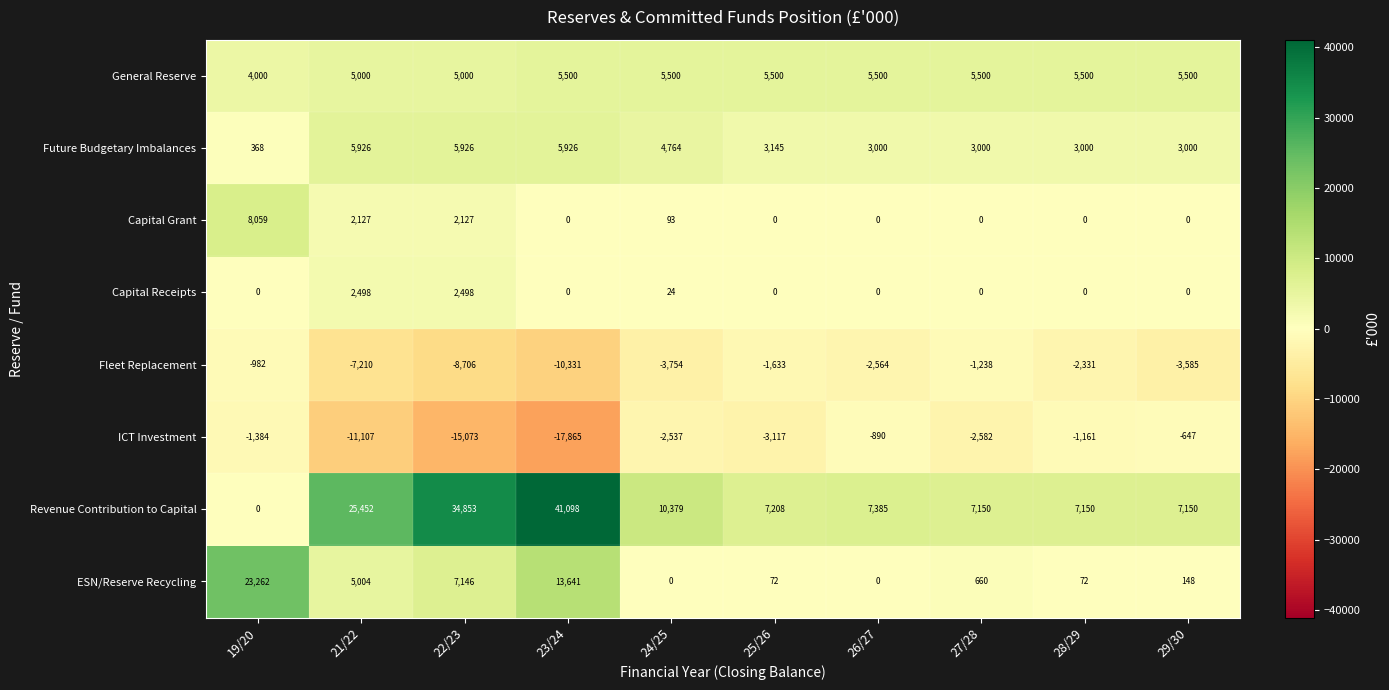

What is the difference between the maximum and minimum values in the Future Budgetary Imbalances series?

5558